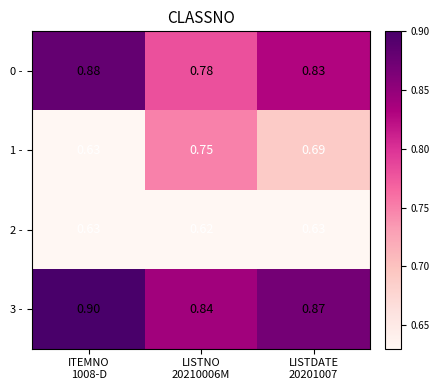

At which category is the sum across all series the highest?

ITEMNO
1008-D